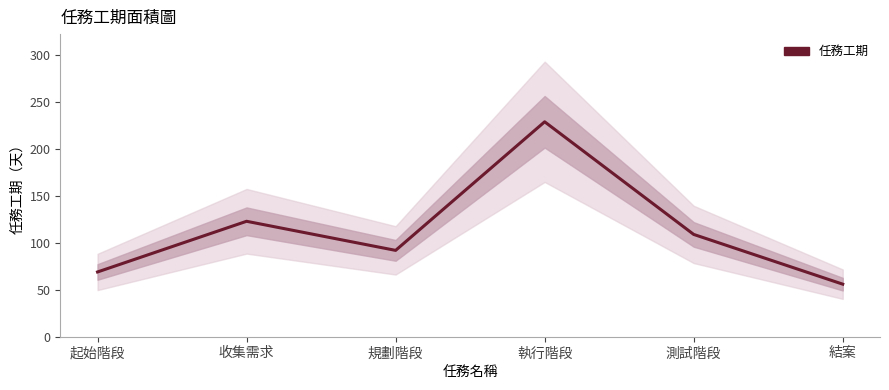

Reading left to right, transcribe all the data shown in this chart.

起始階段=69	收集需求=123	規劃階段=92	執行階段=229	測試階段=109	結案=56